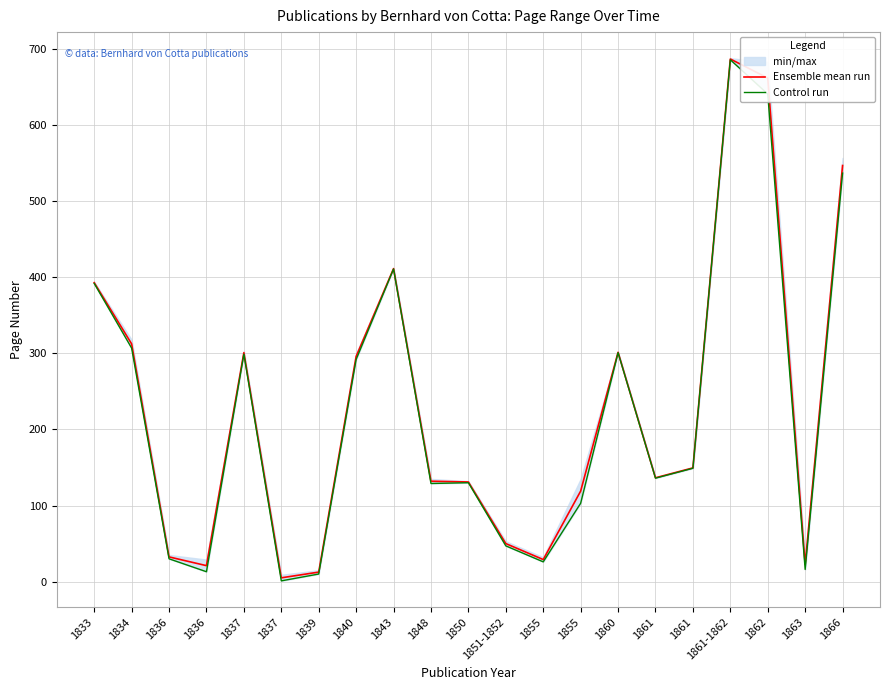

True or false: Control run and Ensemble mean run cross at least once.

False